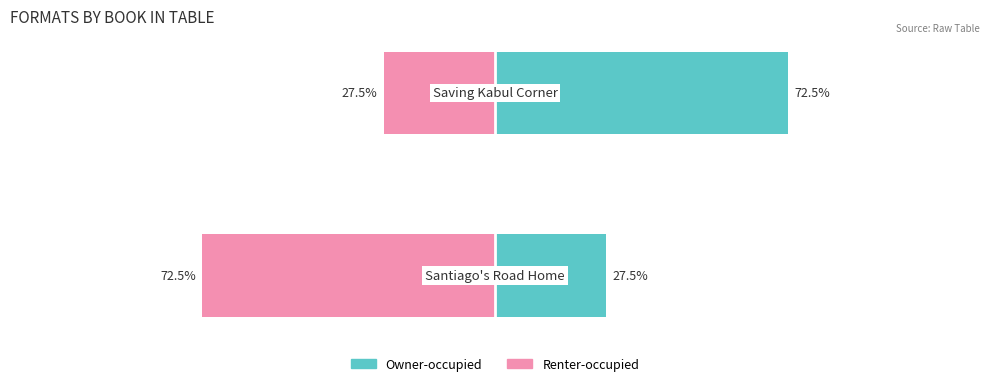

How many groups of bars are there?

2